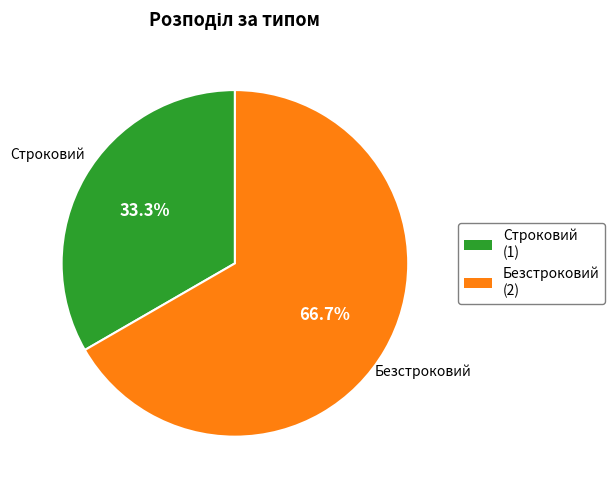

The Безстроковий slice represents 67% of the pie. True or false?

True